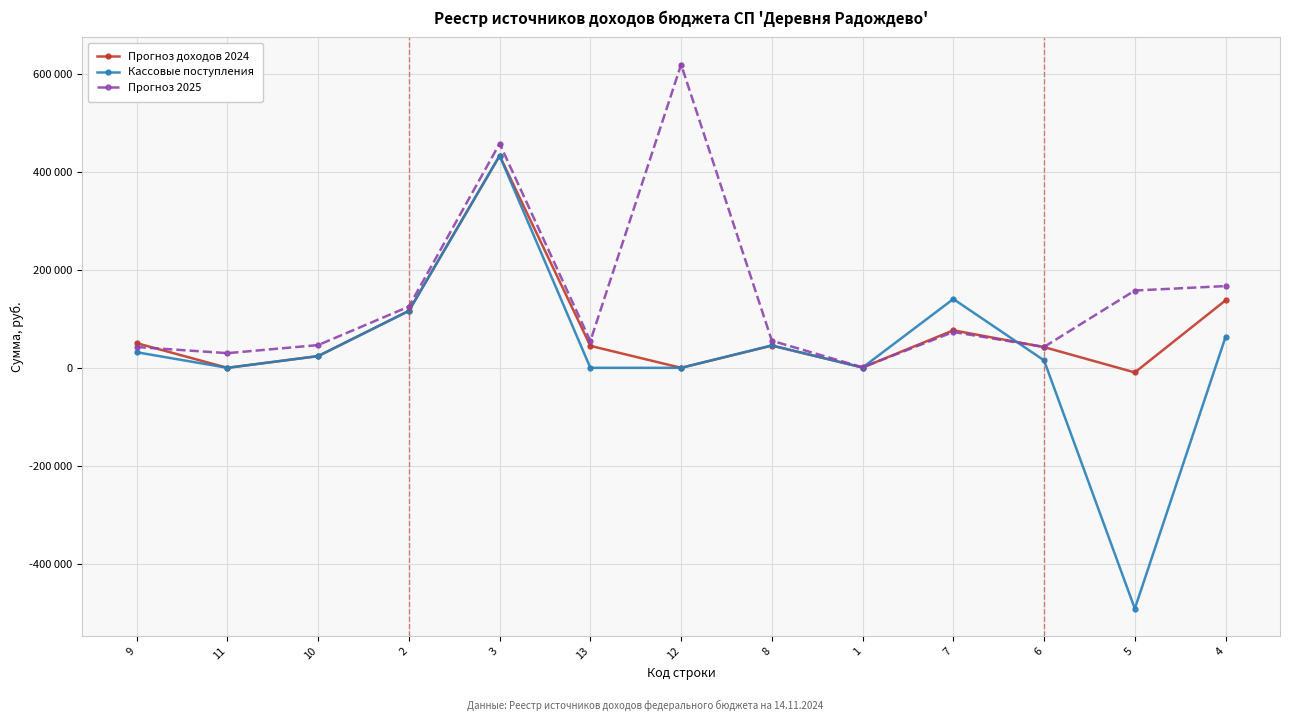

What are all the series names shown in the legend?

Прогноз доходов 2024, Кассовые поступления, Прогноз 2025